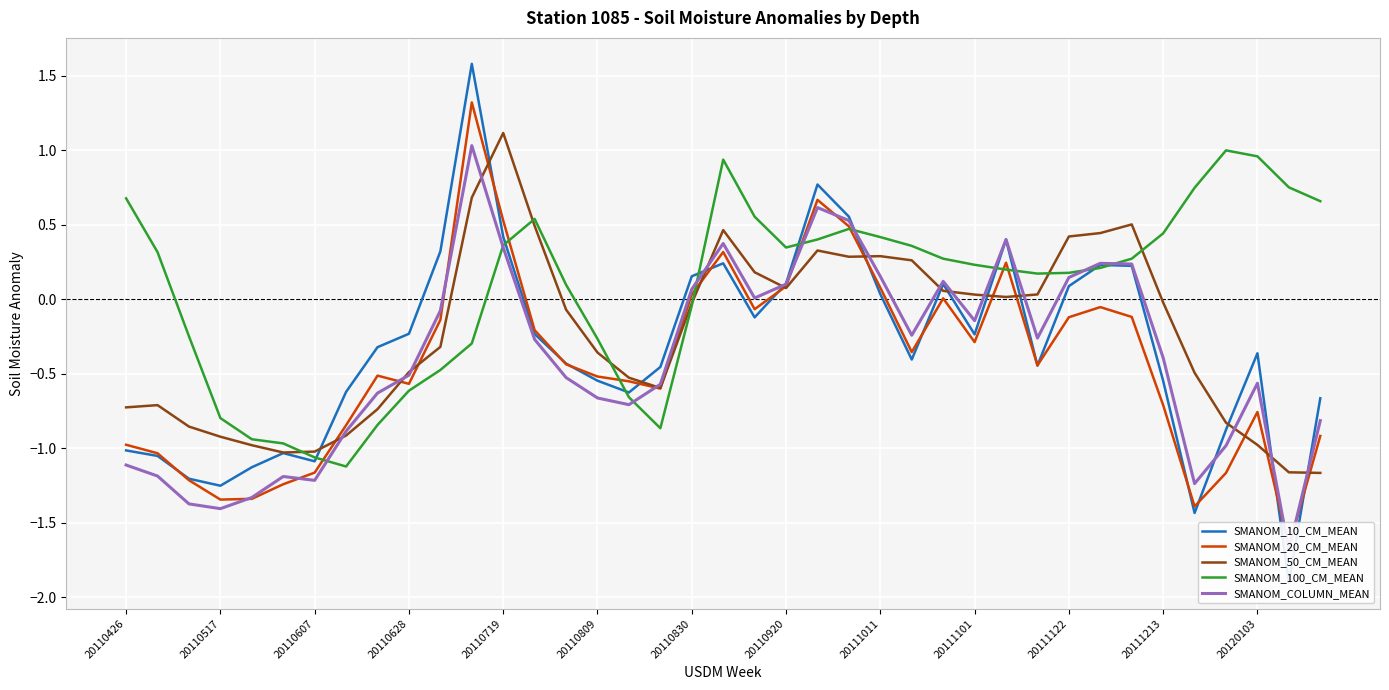

What is the difference between the maximum and minimum values in the SMANOM_50_CM_MEAN series?

2.3